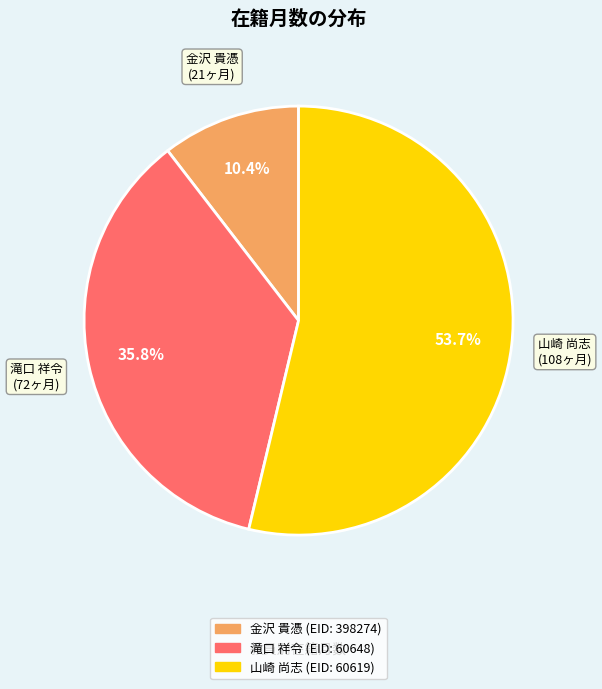

Is there any slice that represents more than half of the pie?

Yes